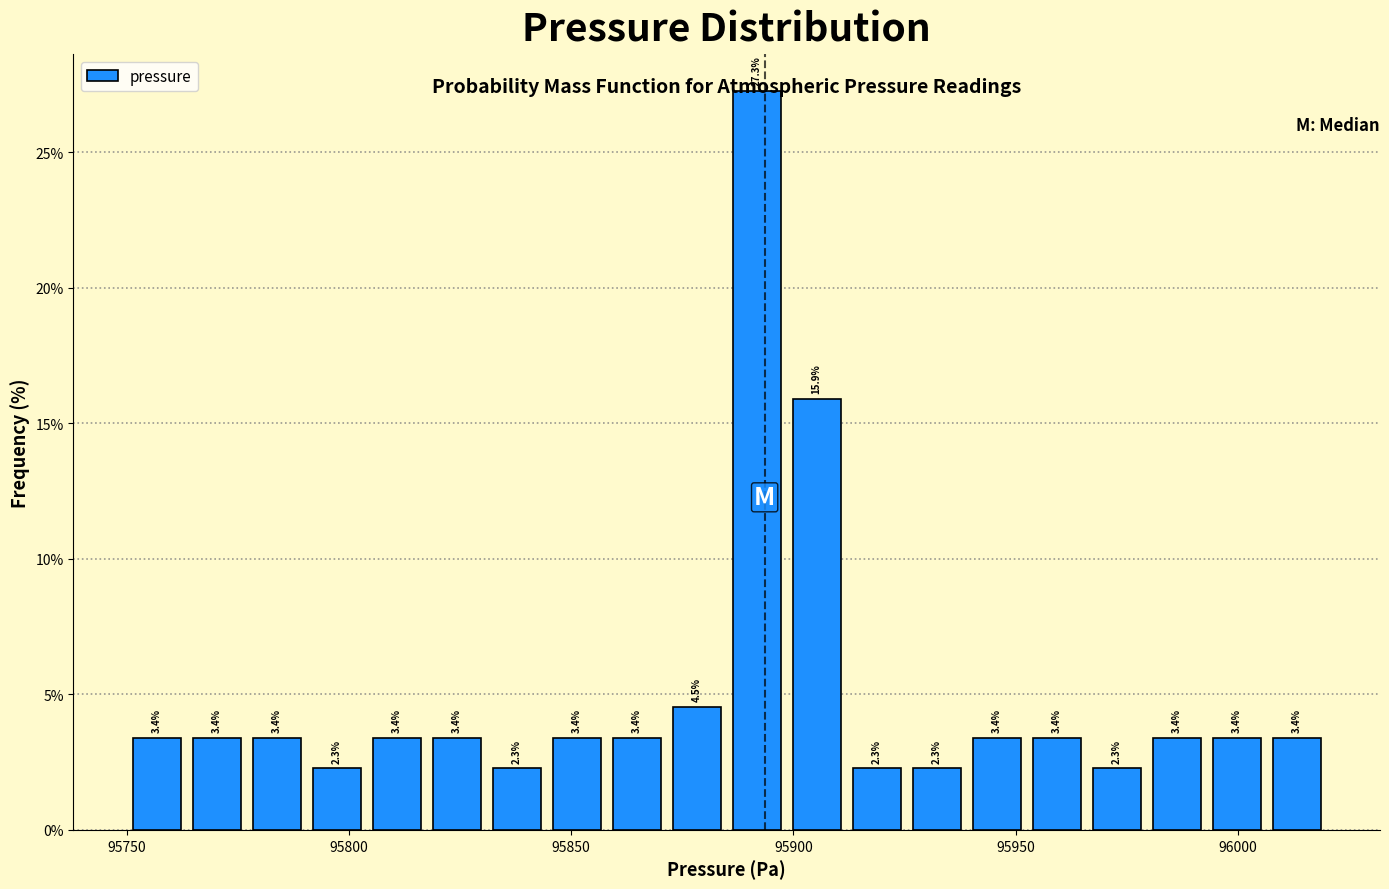

Around what value on the x-axis is the tallest bar? Give the approximate position of its centre, as read against the axis.

95890